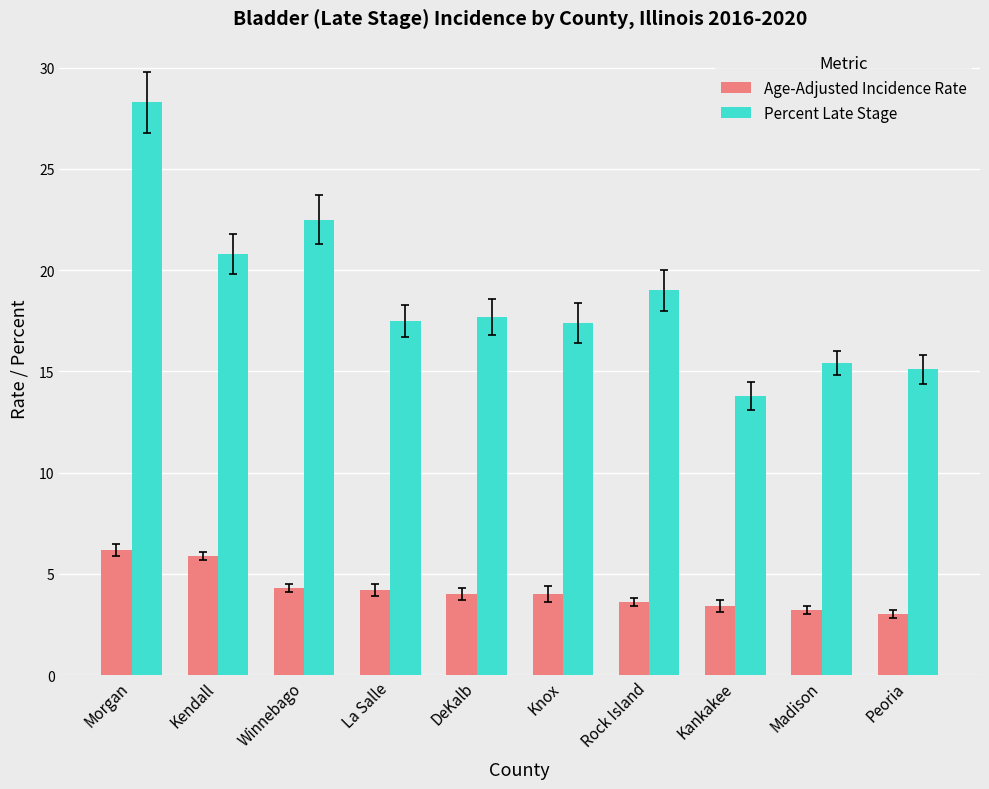

Count the number of data series in this chart.

2